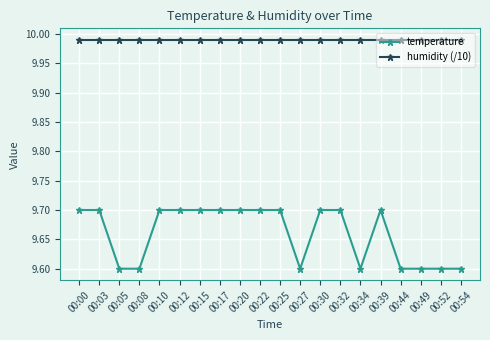

How many lines are shown in the chart?

2